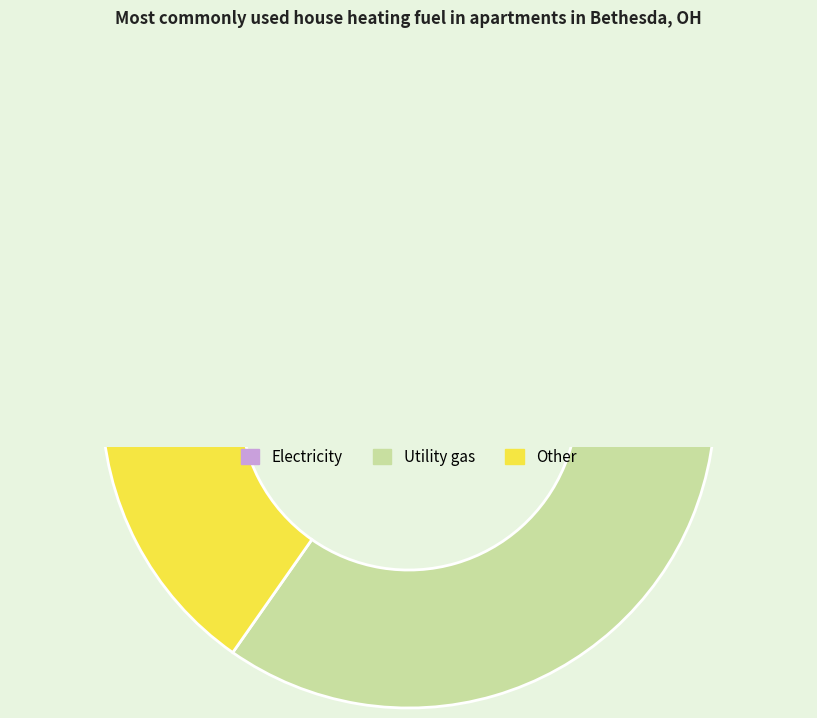

Is it true that 7 is 1% of the pie?

False